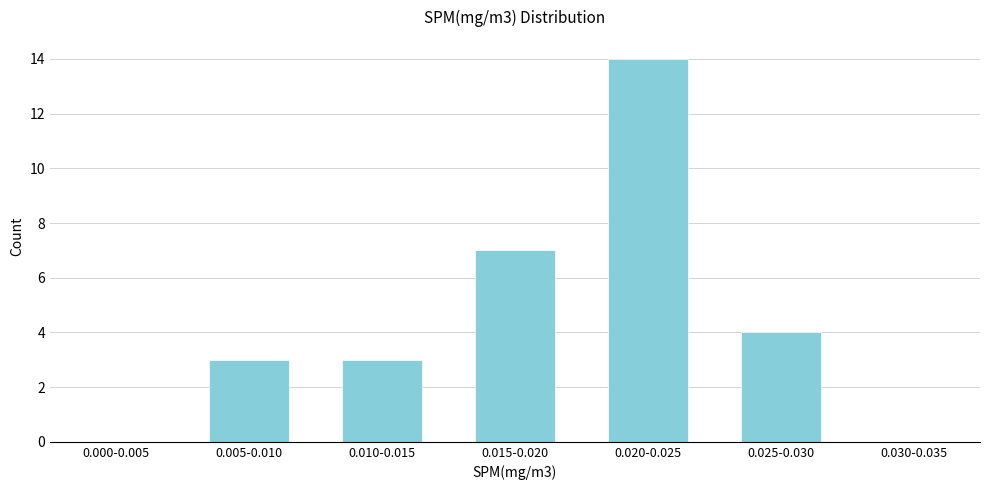

Reading right to left, extract all data points from this chart.

0.030-0.035=0	0.025-0.030=4	0.020-0.025=14	0.015-0.020=7	0.010-0.015=3	0.005-0.010=3	0.000-0.005=0